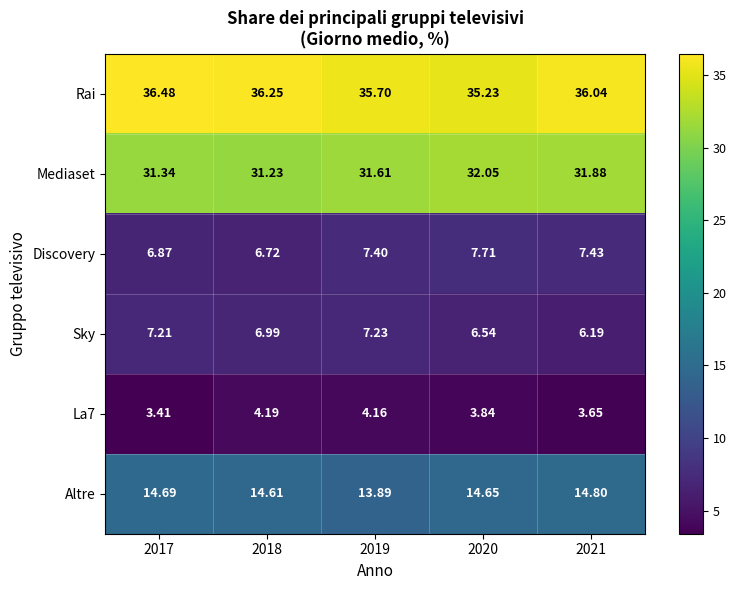

How many categories are shown in the chart?

5